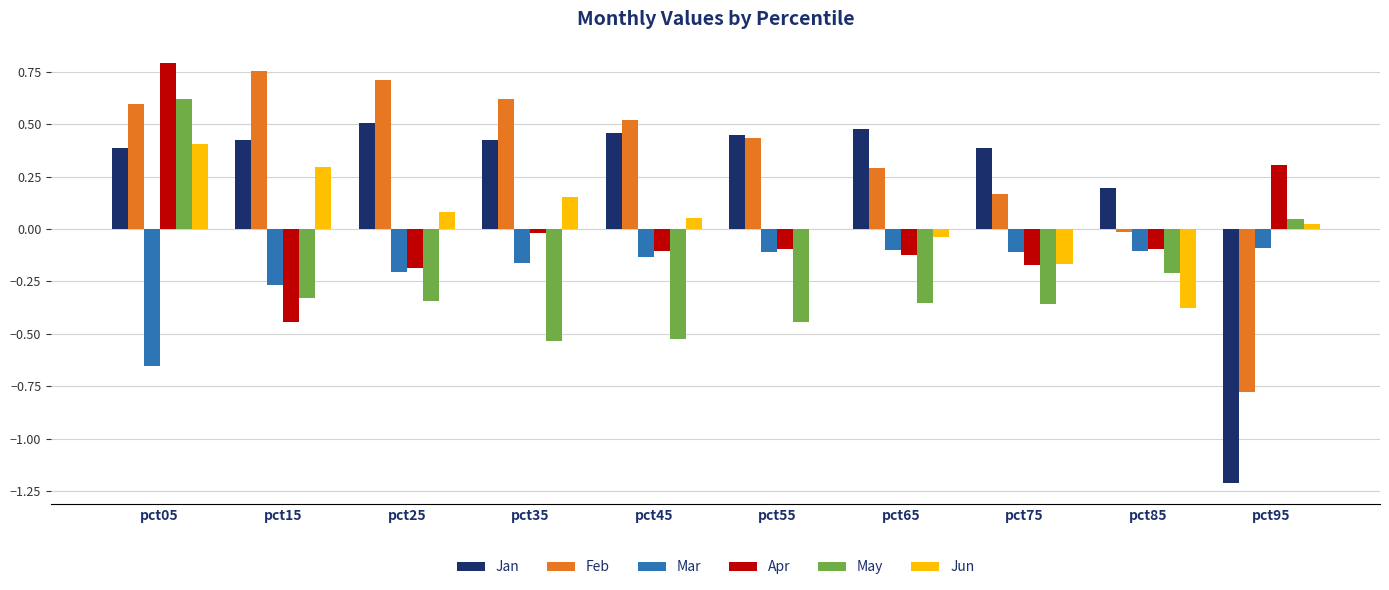

Is the value of Feb at pct15 greater than the value of Jan at pct85?

Yes